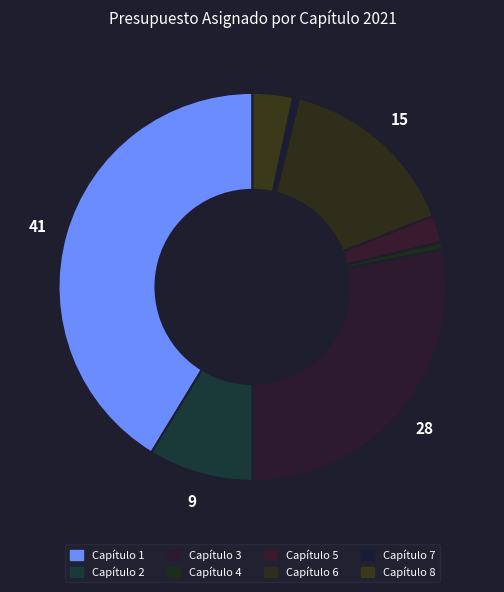

To the nearest percent, what is the combined percentage of Capítulo 7 and Capítulo 5?

3%